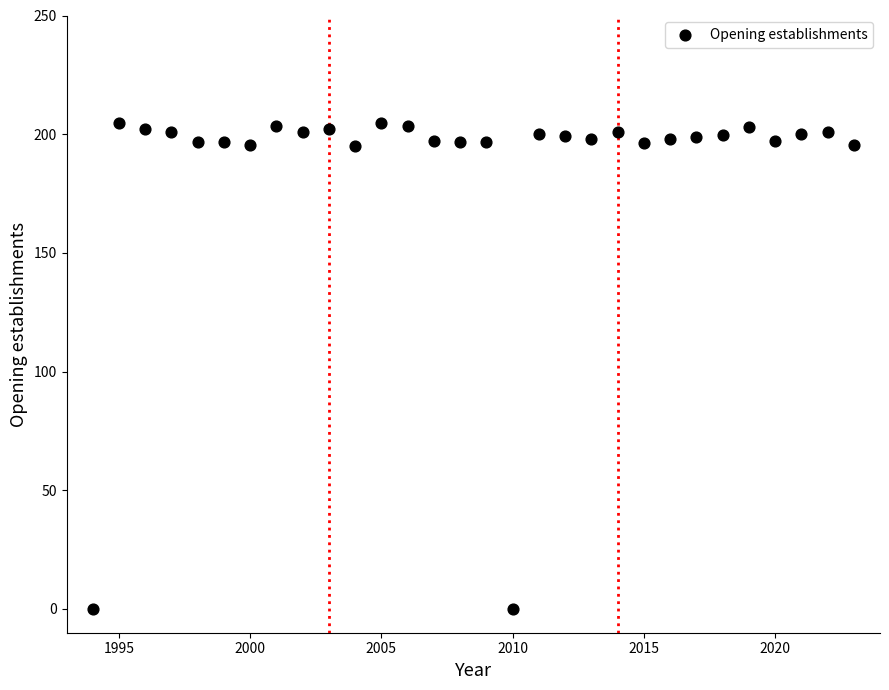

What is the range of X values (max minus min)?

29.0